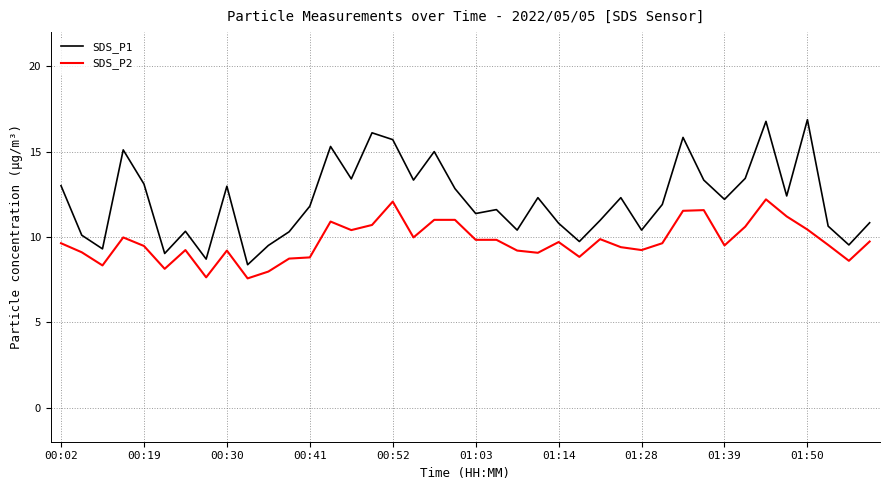

What is the difference between the maximum and minimum values in the SDS_P1 series?

8.5